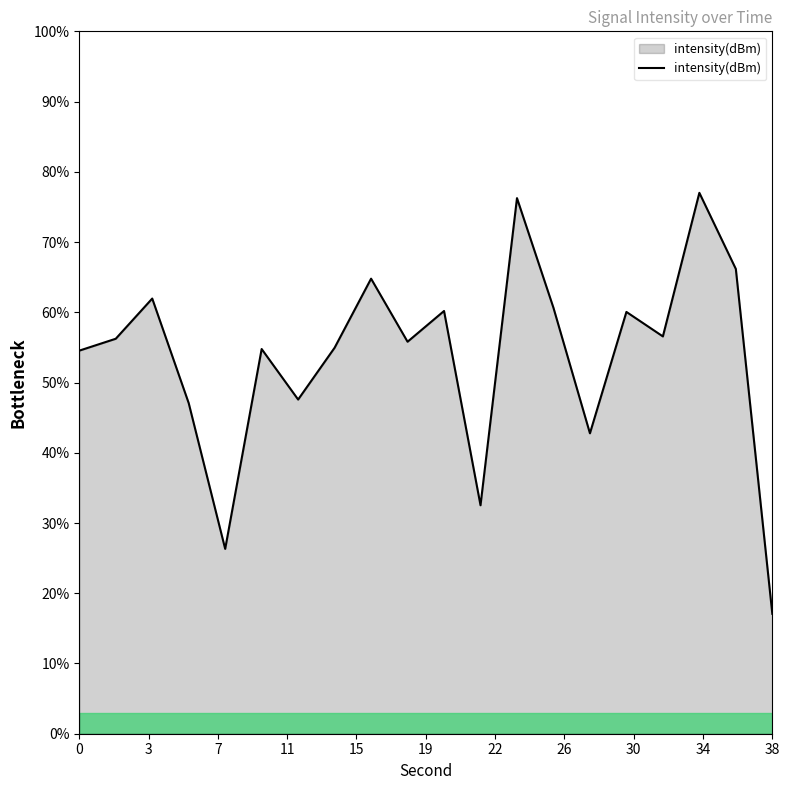

What is the minimum value shown in the chart?

17.1